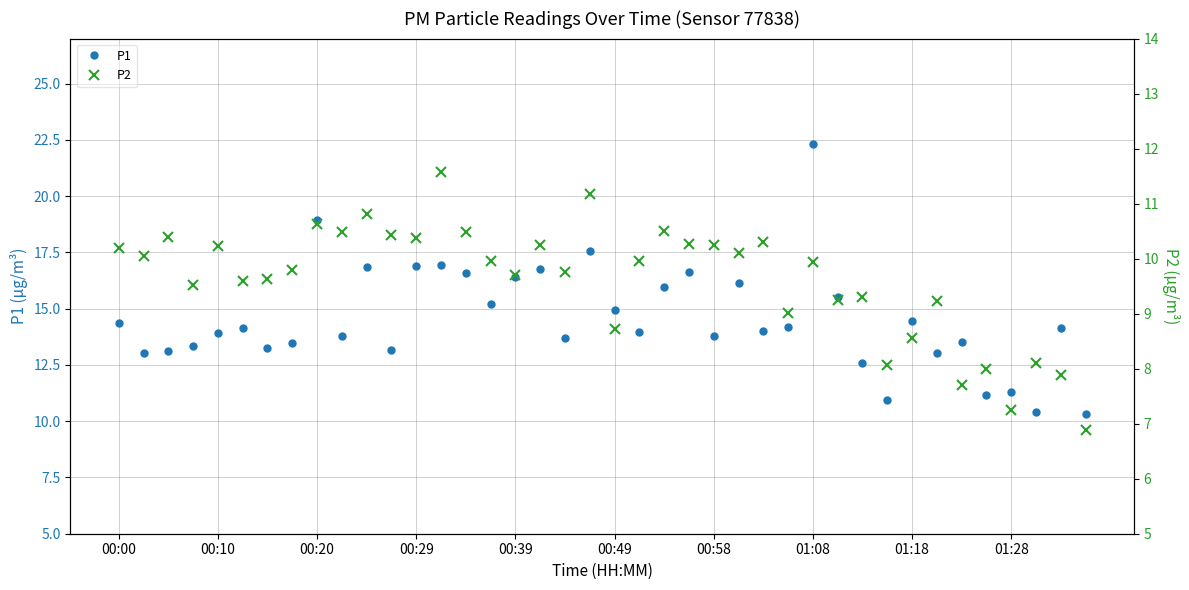

True or false: P1 has a value of 16.9 at 00:29.

True